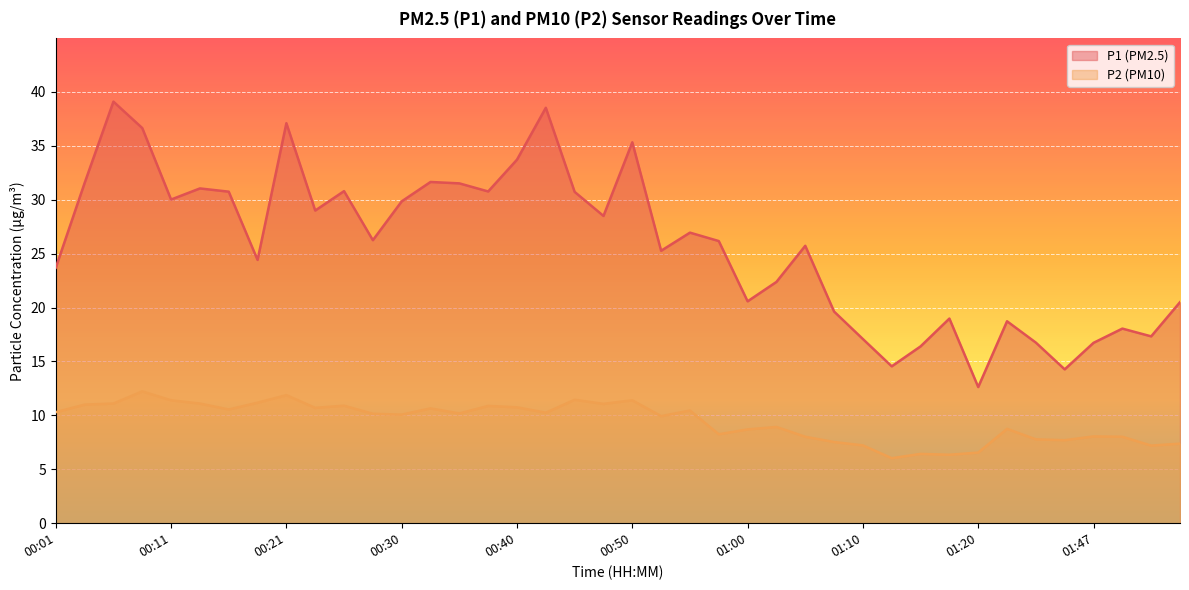

List the labels in order of P2 value, largest first.

00:08, 00:21, 00:45, 00:11, 00:50, 00:18, 00:06, 00:13, 00:47, 00:04, 00:26, 00:38, 00:40, 00:23, 00:33, 00:16, 00:55, 00:01, 00:43, 00:35, 00:28, 00:30, 00:52, 01:02, 01:31, 01:00, 00:57, 01:47, 01:05, 01:49, 01:36, 01:41, 01:07, 01:55, 01:10, 01:52, 01:20, 01:15, 01:17, 01:12